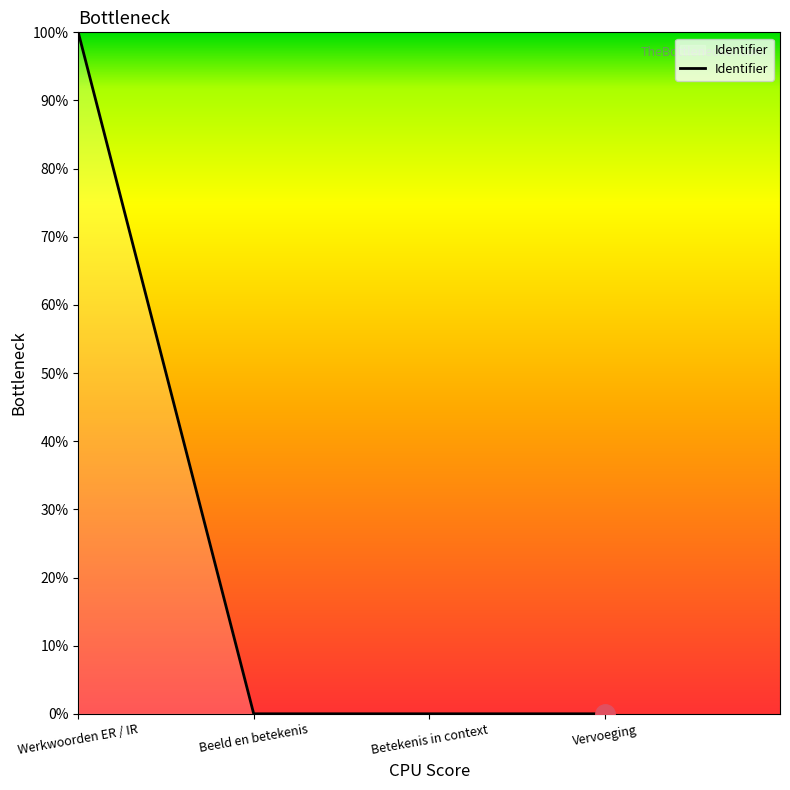

How many lines are shown in the chart?

1